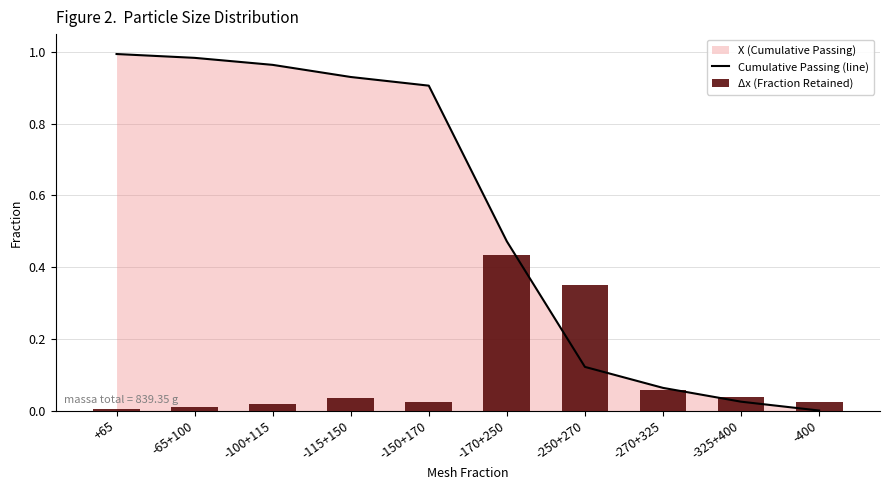

Does the chart contain any negative values?

No